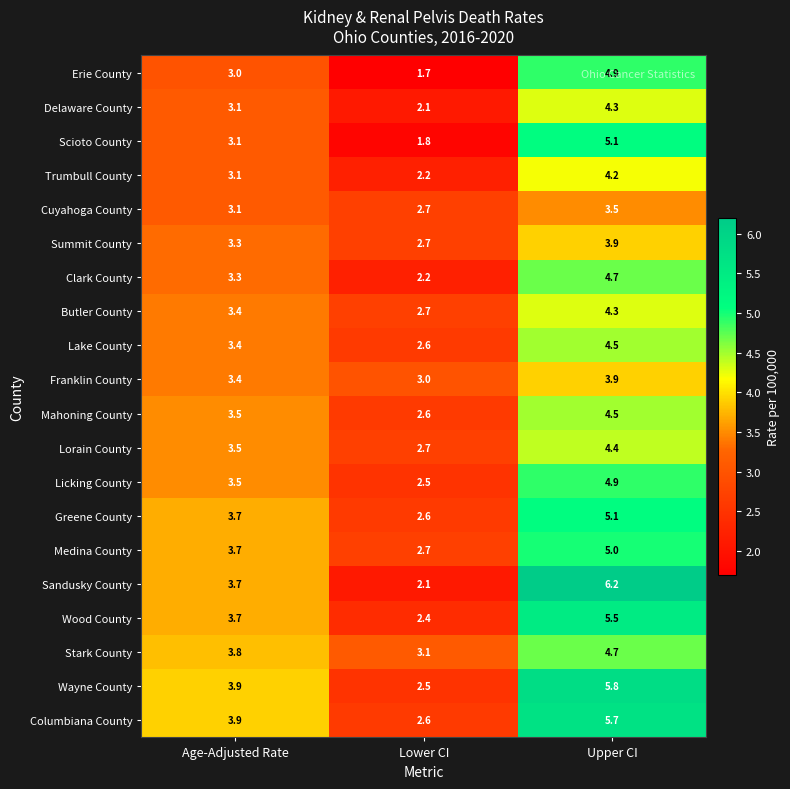

What is the difference between the highest and lowest values at Upper CI?

2.7